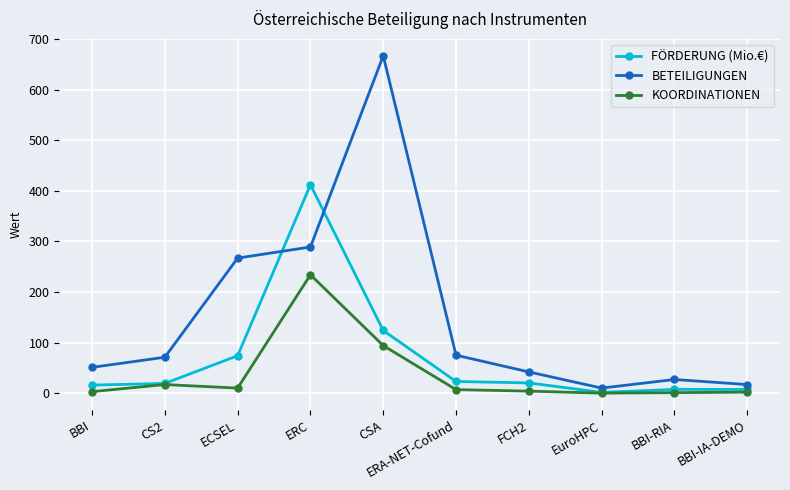

List the series in order of their peak value, lowest first.

KOORDINATIONEN, FÖRDERUNG (Mio.€), BETEILIGUNGEN